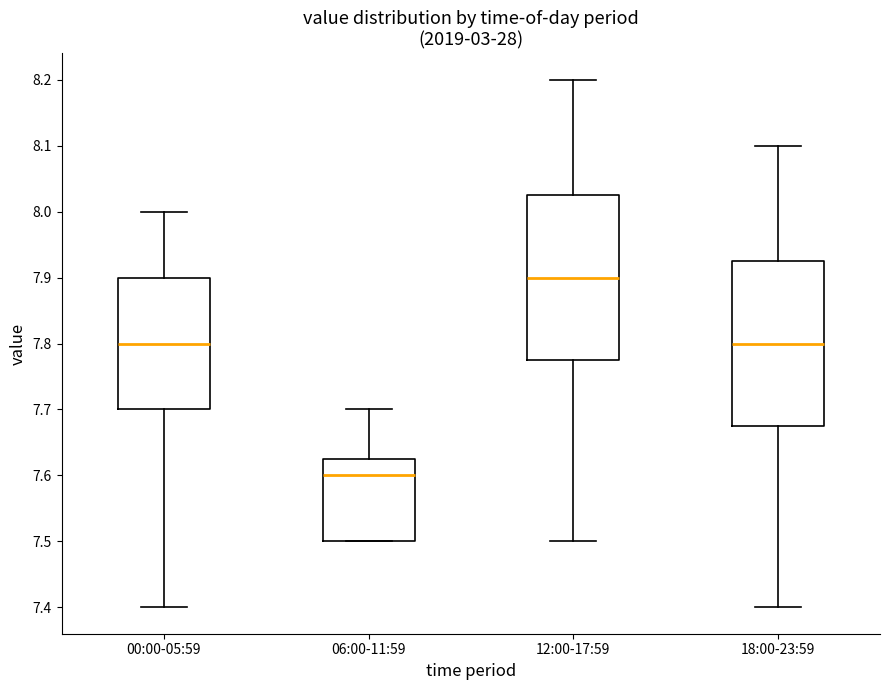

Which box's median line is the highest?

12:00-17:59